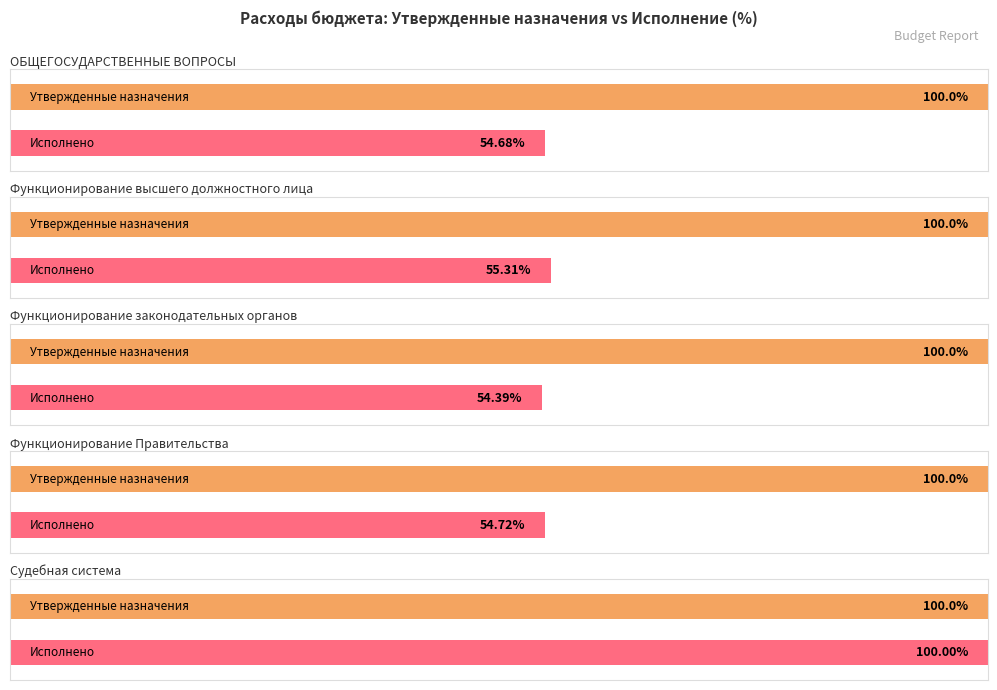

The value of Исполнено (консолидированный) at Функционирование Правительства is 30837940.5. True or false?

False